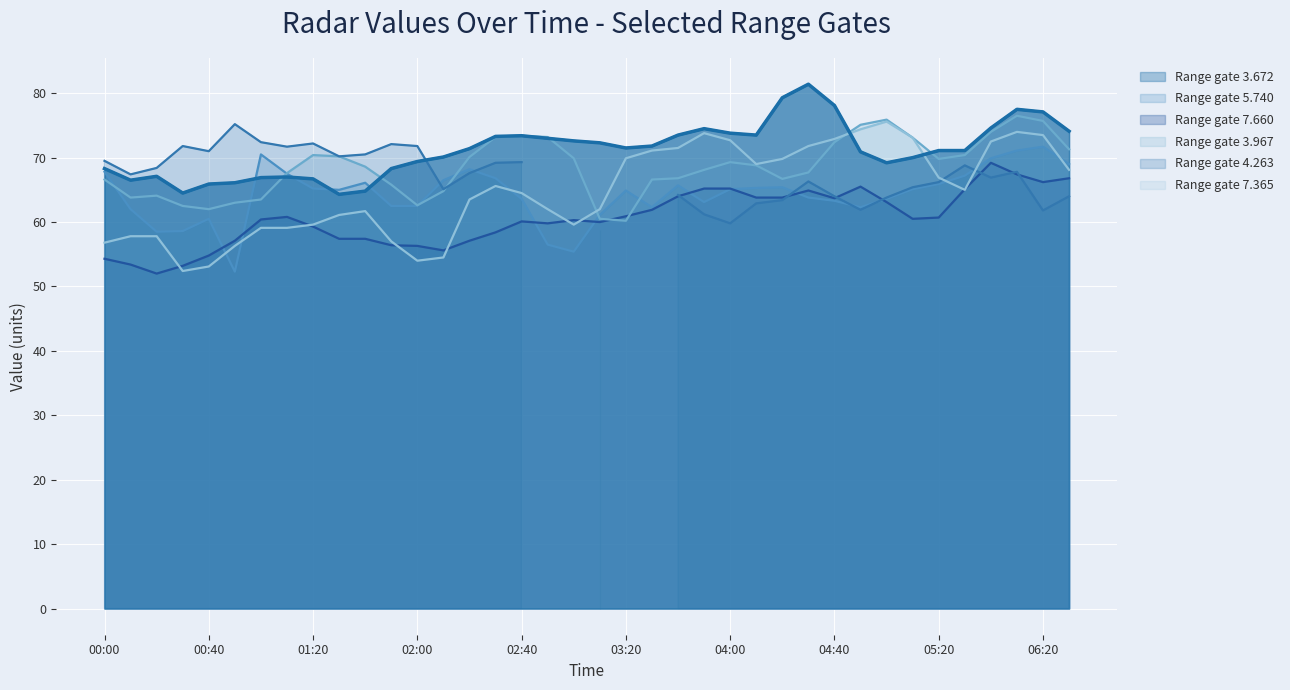

At which label is 3.967 closest to 68?

2005/03/30 03:50